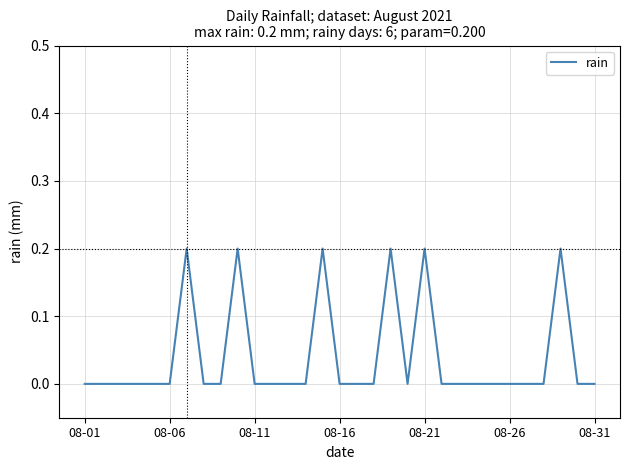

What is the difference between the maximum and minimum values?

0.2